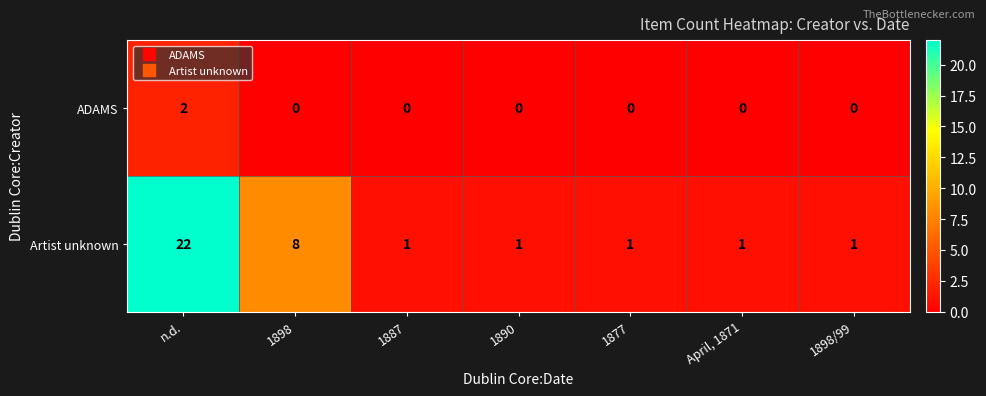

What is the total value across all series at April, 1871?

1